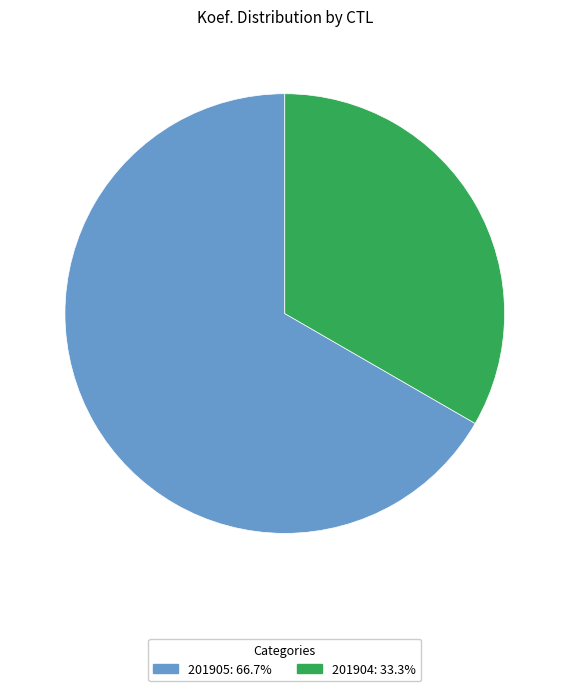

Between 201904 and 201905, which is larger?

201905